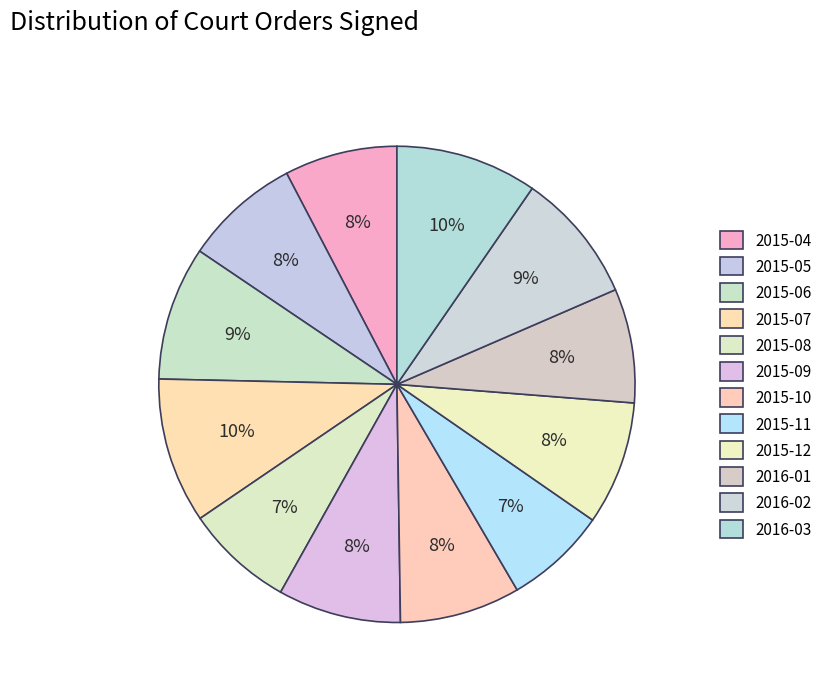

Between 2015-10 and 2015-04, which is larger?

2015-10